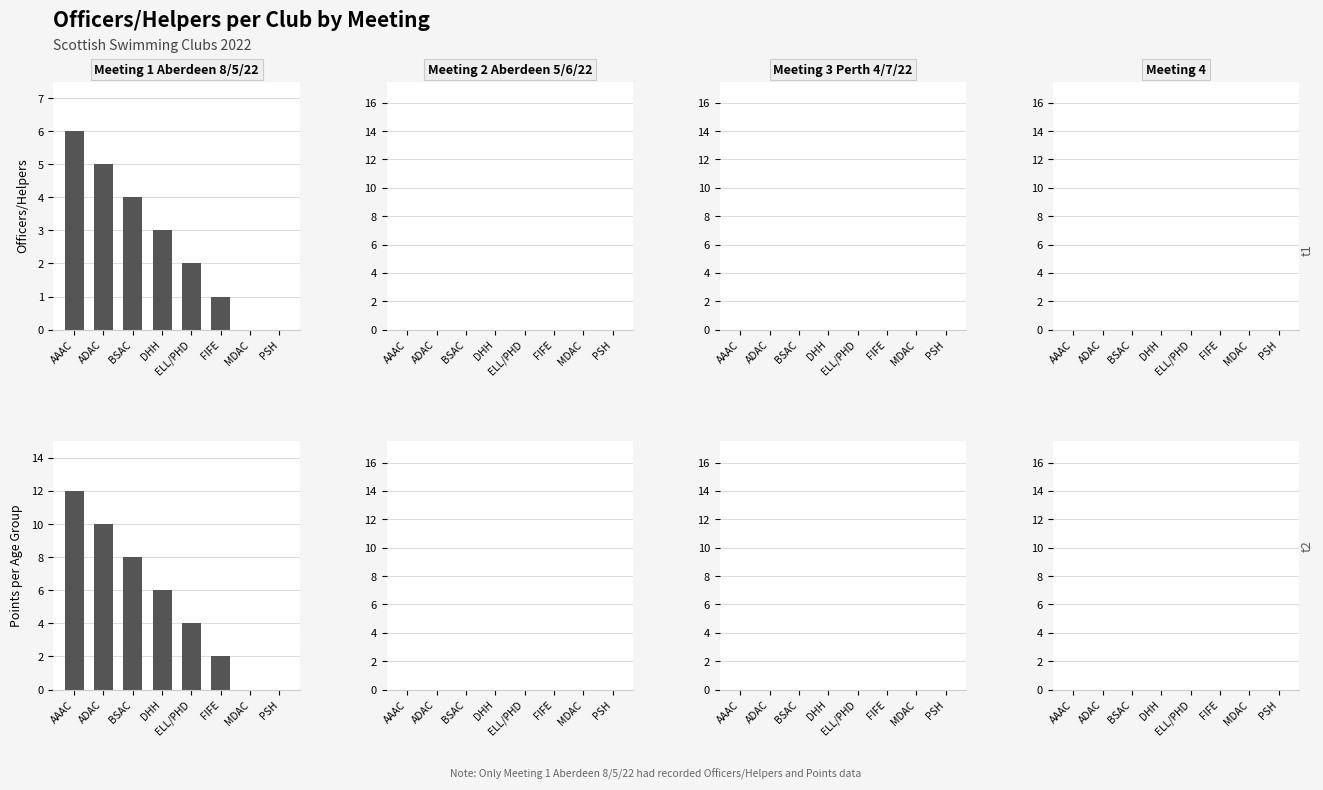

Which label corresponds to the largest value in the chart?

AAAC